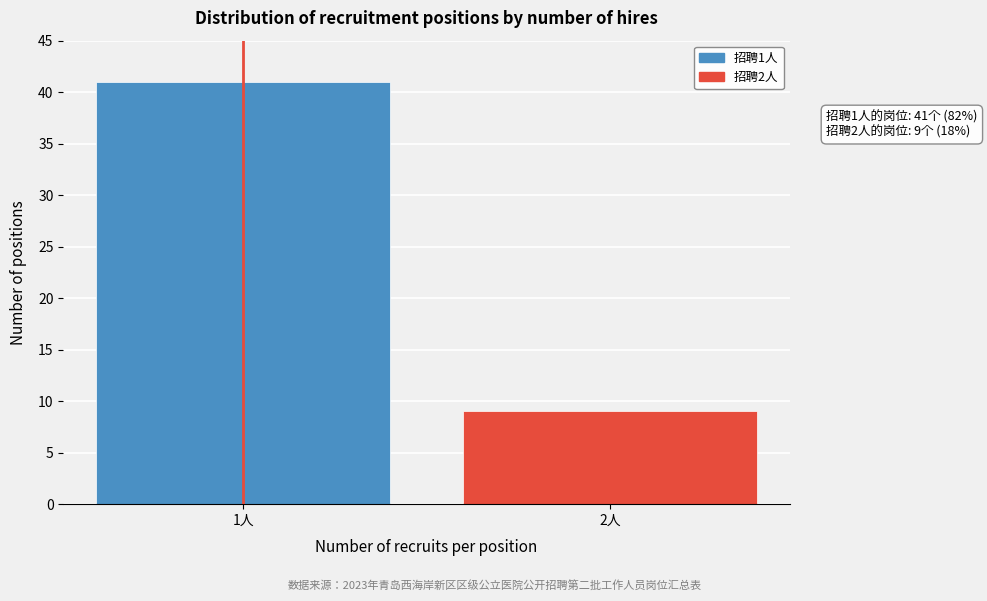

Reading left to right, transcribe all the data shown in this chart.

1人=41	2人=9